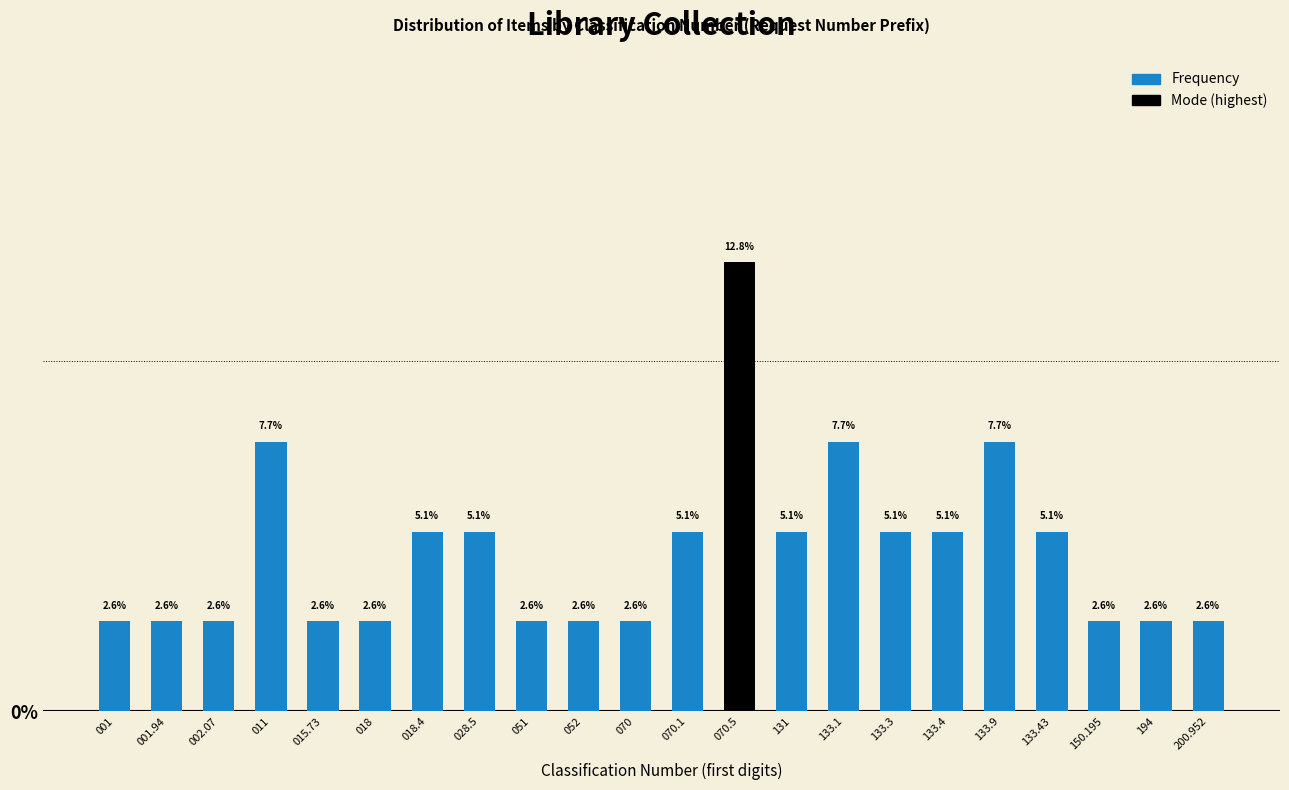

Reading right to left, transcribe all the data shown in this chart.

200.952=2.6	194=2.6	150.195=2.6	133.43=5.1	133.9=7.7	133.4=5.1	133.3=5.1	133.1=7.7	131=5.1	070.5=12.8	070.1=5.1	070=2.6	052=2.6	051=2.6	028.5=5.1	018.4=5.1	018=2.6	015.73=2.6	011=7.7	002.07=2.6	001.94=2.6	001=2.6